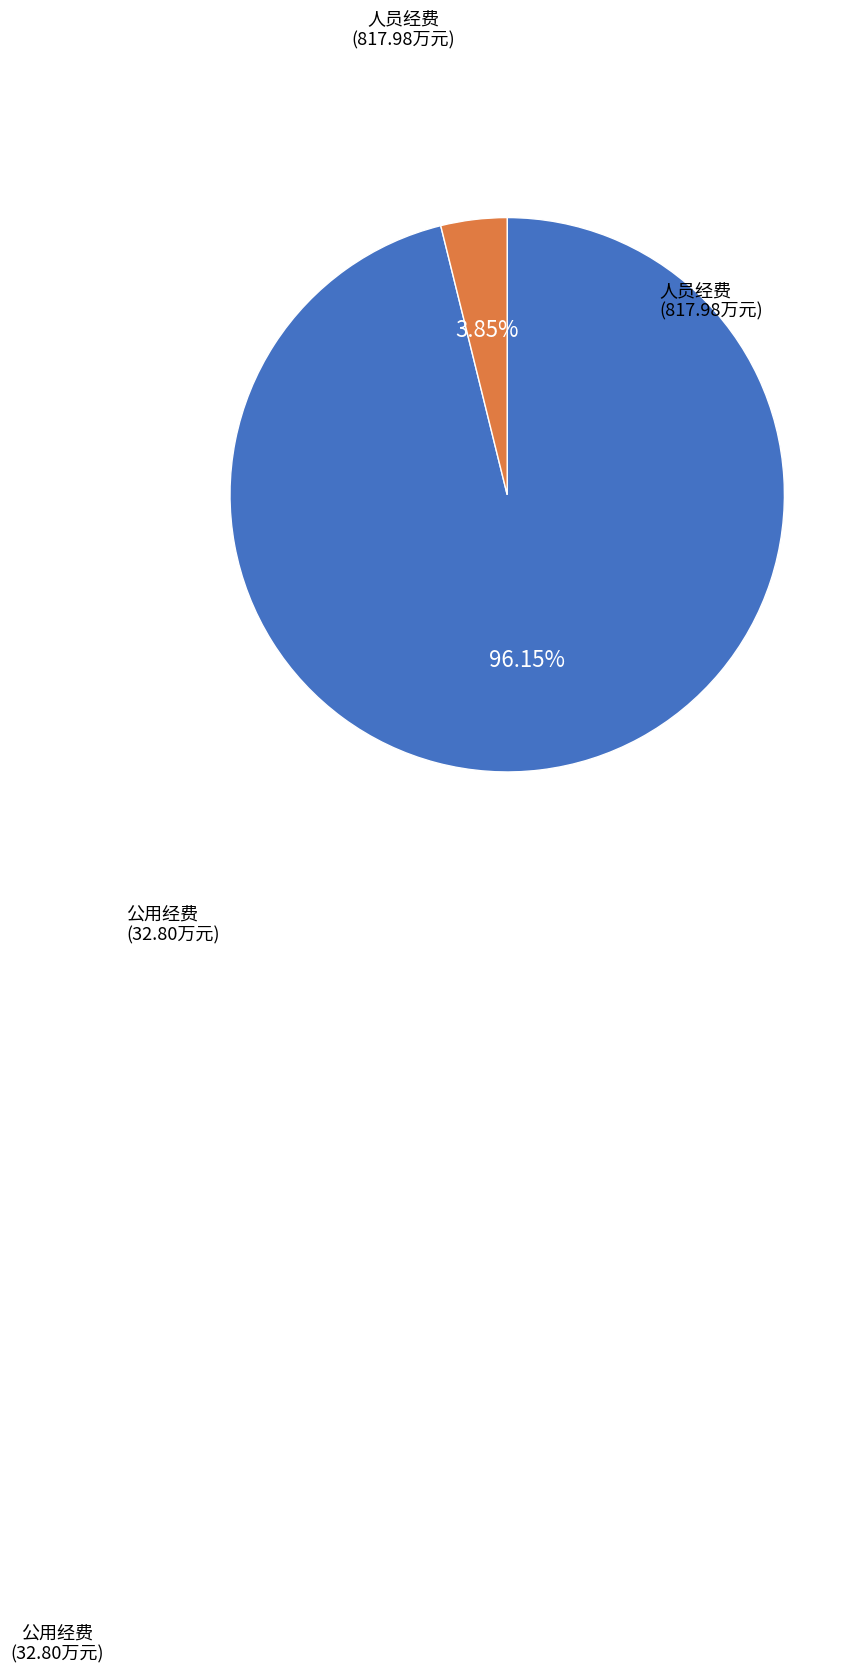

Does any single category account for the majority?

Yes